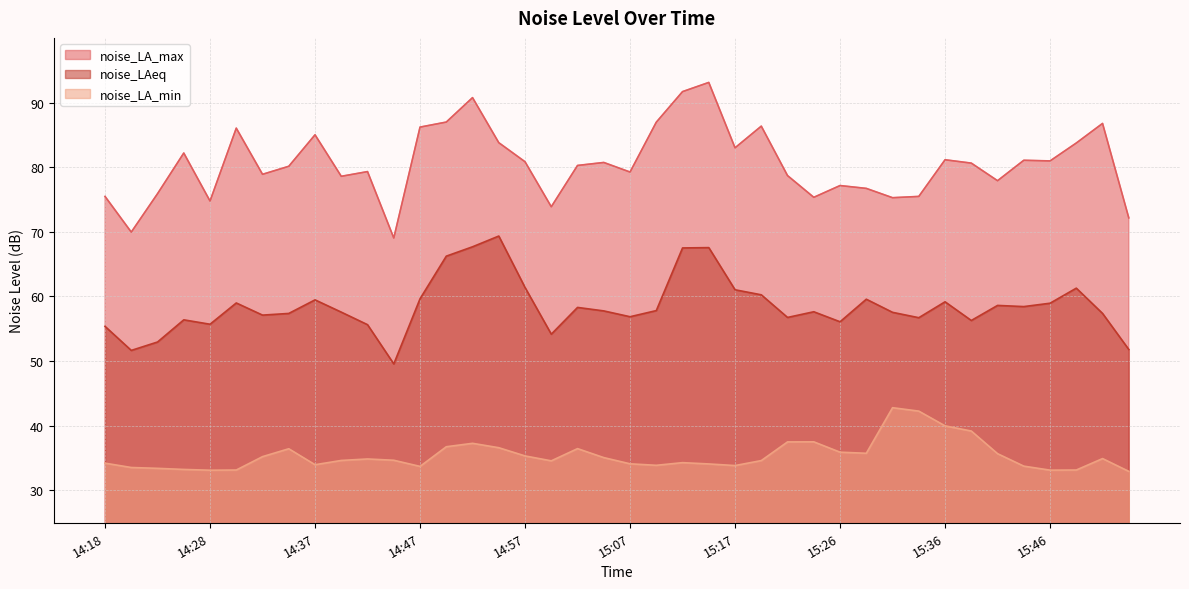

At which label does noise_LAeq first exceed 57?

14:30